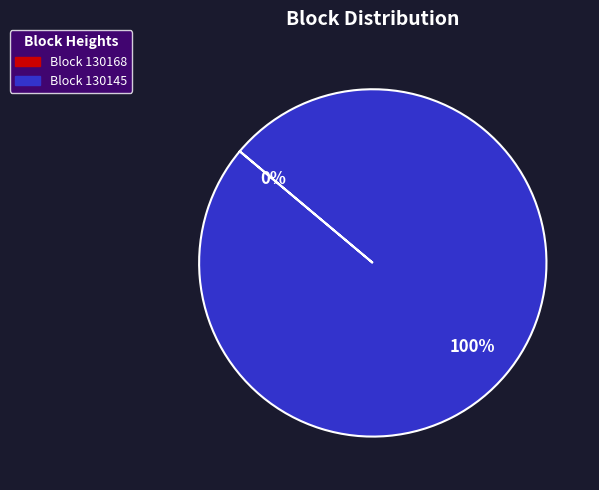

Count the number of slices in the pie.

2